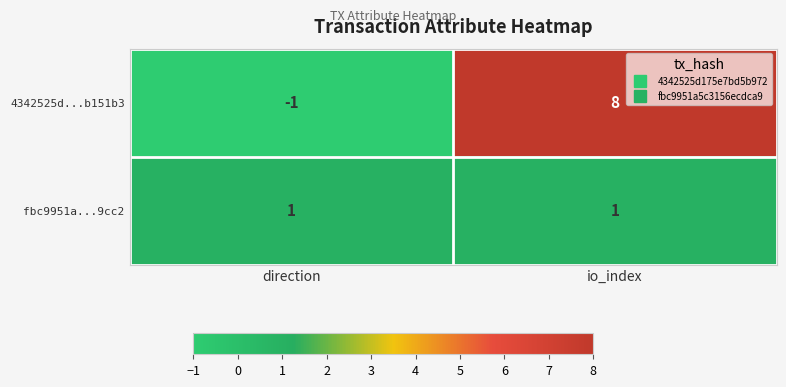

True or false: fbc9951a...9cc2 has a value of 1 at io_index.

True